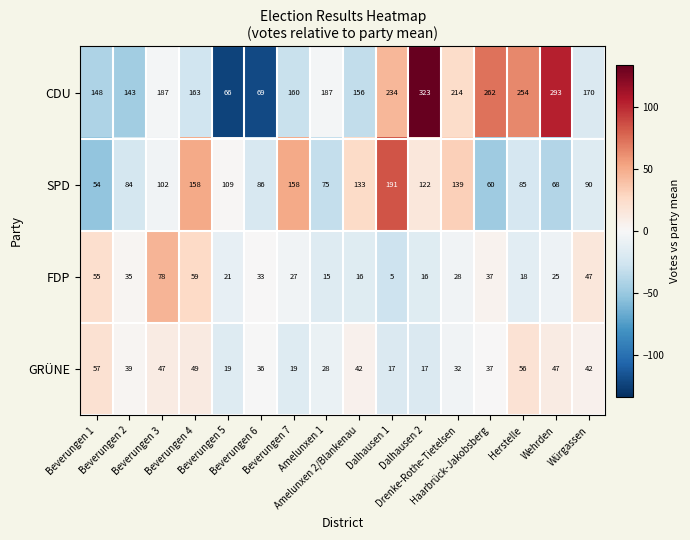

List the series in order of their peak value, lowest first.

GRÜNE, FDP, SPD, CDU